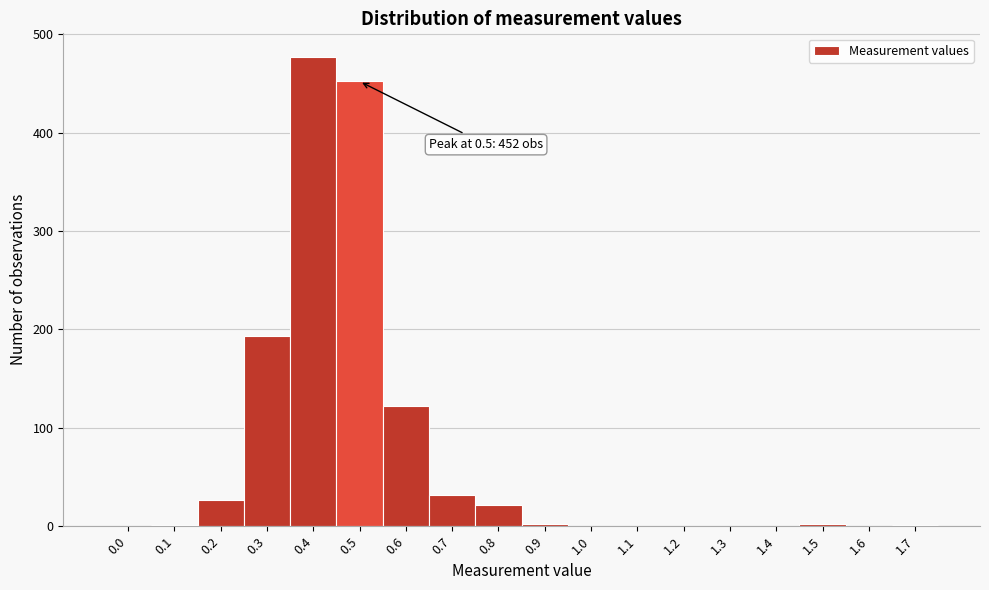

The value at 0.0 is 0. True or false?

True